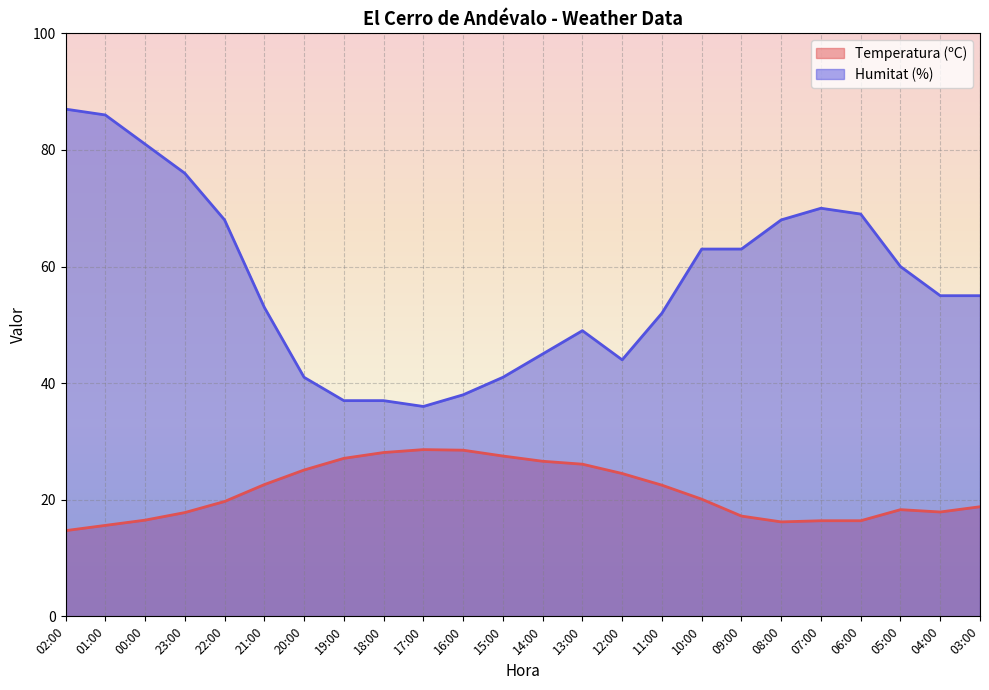

How many lines are shown in the chart?

2